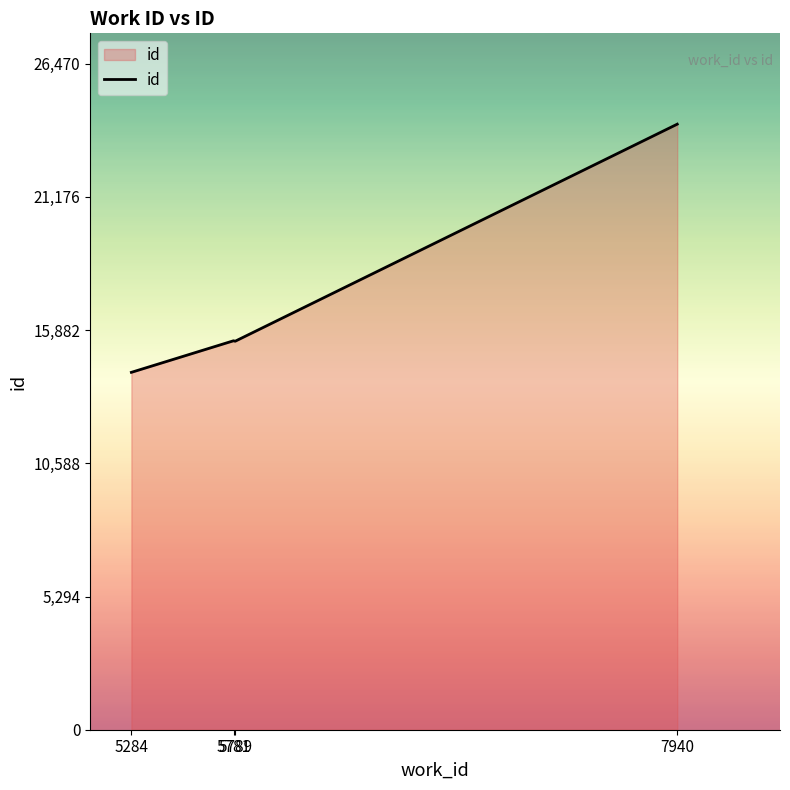

What is the ratio of the value at 5789 to the value at 5781?

1.0